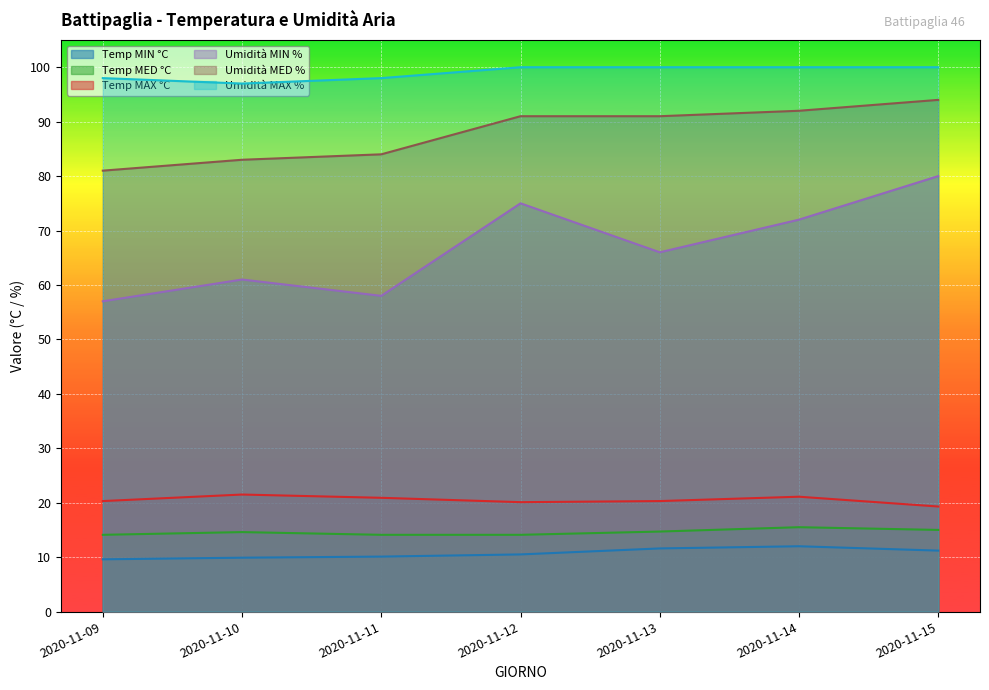

How many interior local valleys does the Umidità MAX % series have?

1